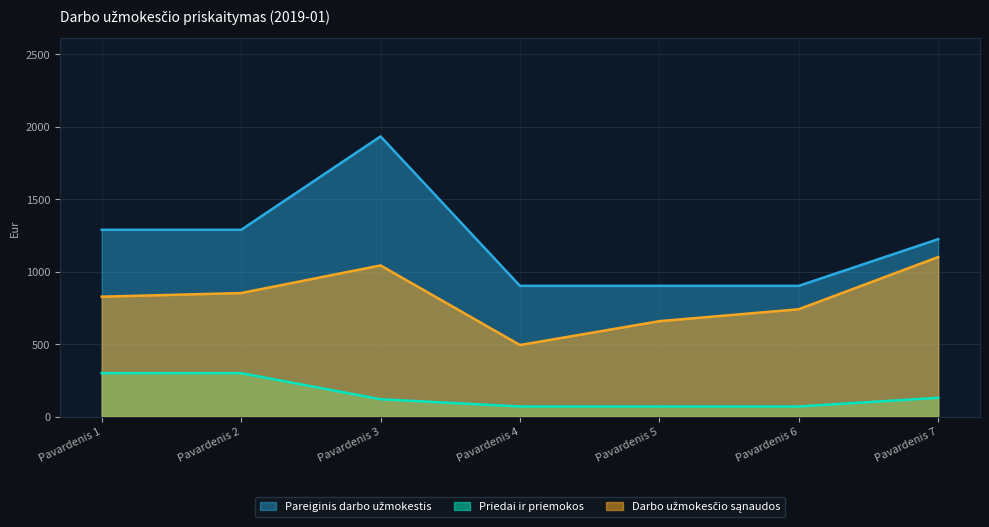

Reading left to right, transcribe all the data shown in this chart.

Pareiginis darbo užmokestis: 1289.0	1289.0	1933.5	902.3	902.3	902.3	1224.5
Priedai ir priemokos: 300.0	300.0	120.0	70.0	70.0	70.0	130.0
Darbo užmokesčio sąnaudos: 827.6	852.6	1043.3	494.0	658.6	741.0	1101.1